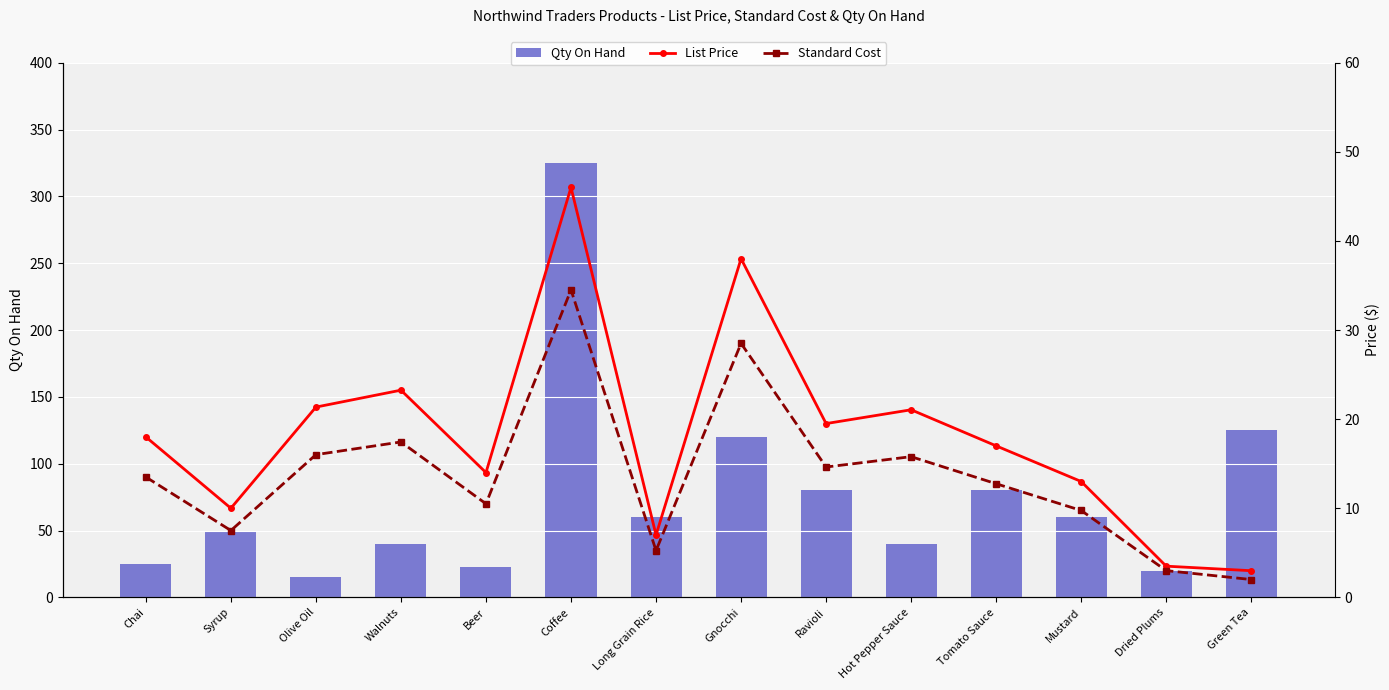

What is the minimum value for List Price?

3.0